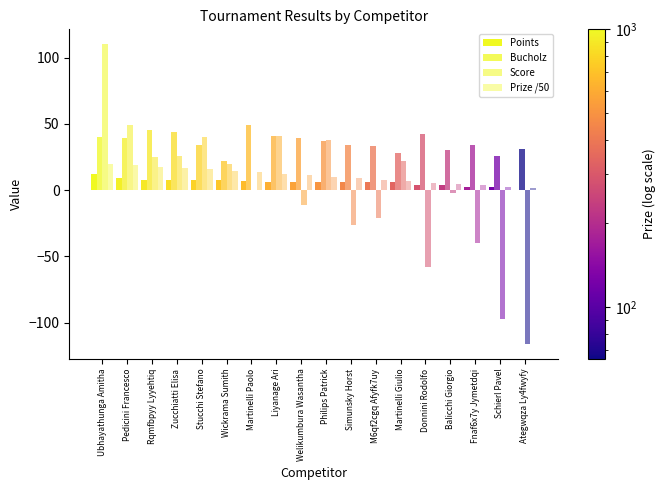

Are the bars horizontal?

No